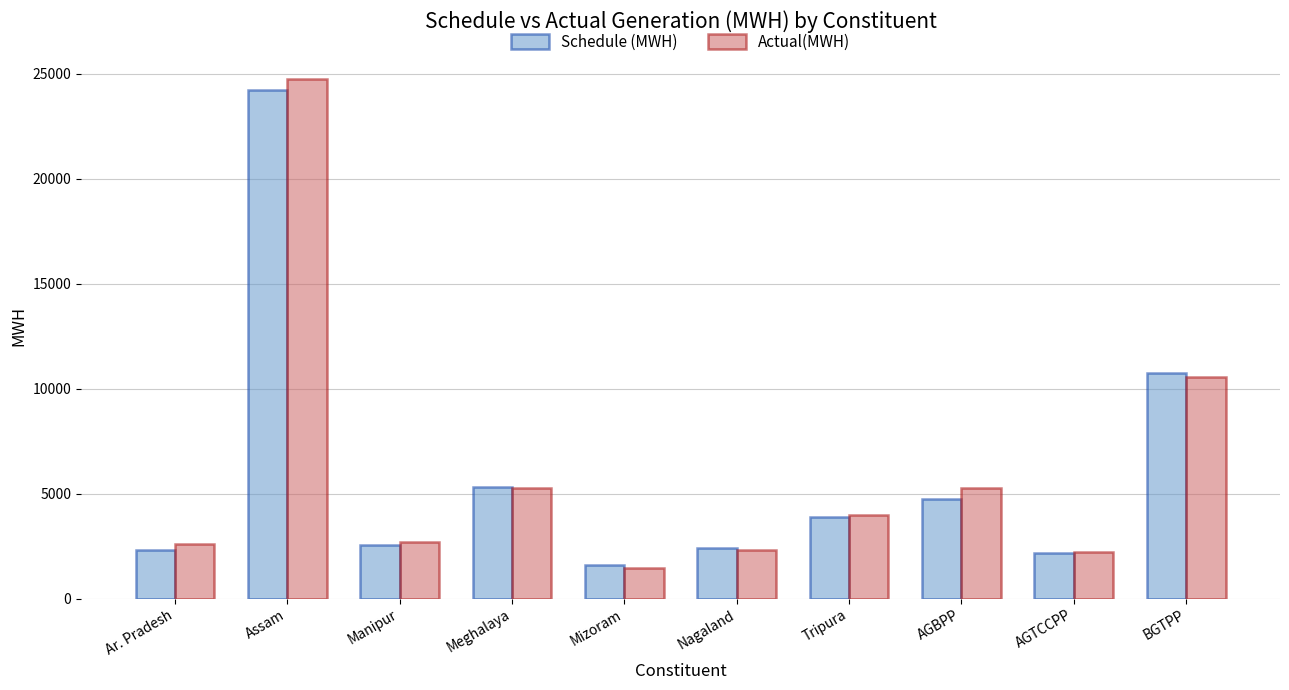

At how many categories does at least one series exceed 24437?

1